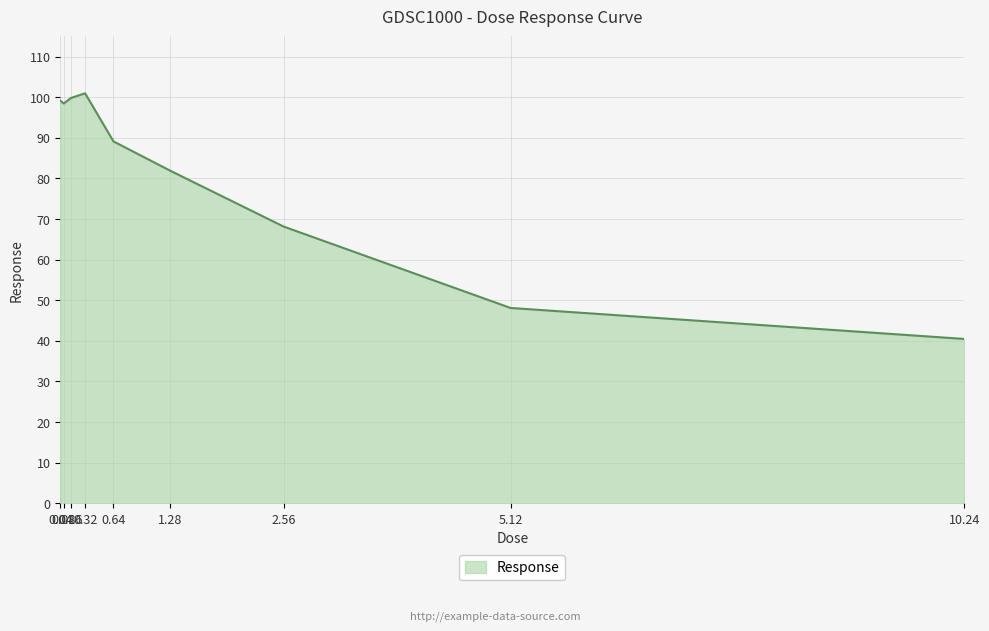

What is the change in value from 5.12 to 10.24?

-7.6